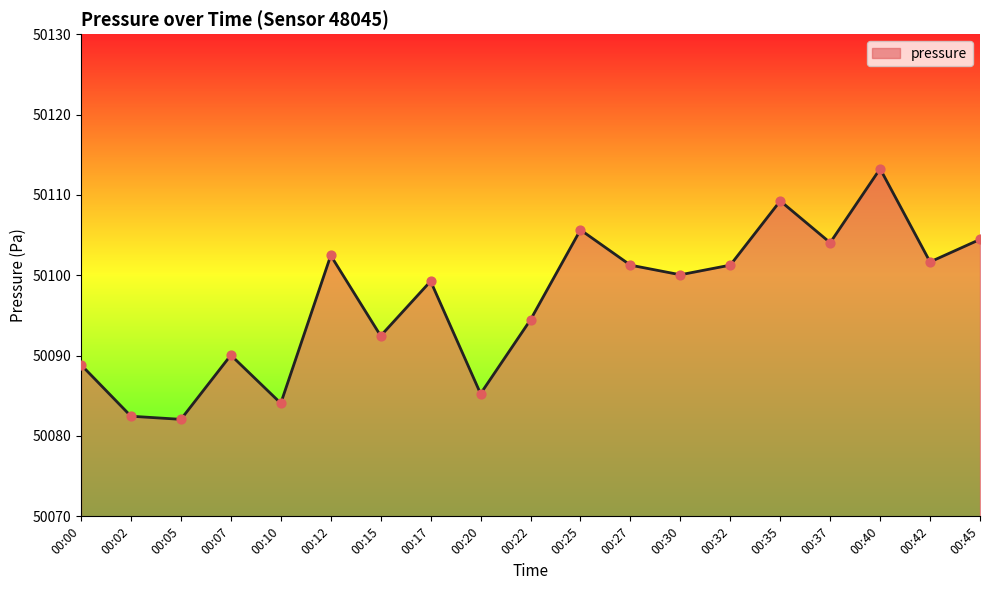

Between 00:00 and 00:05, which is larger?

00:00